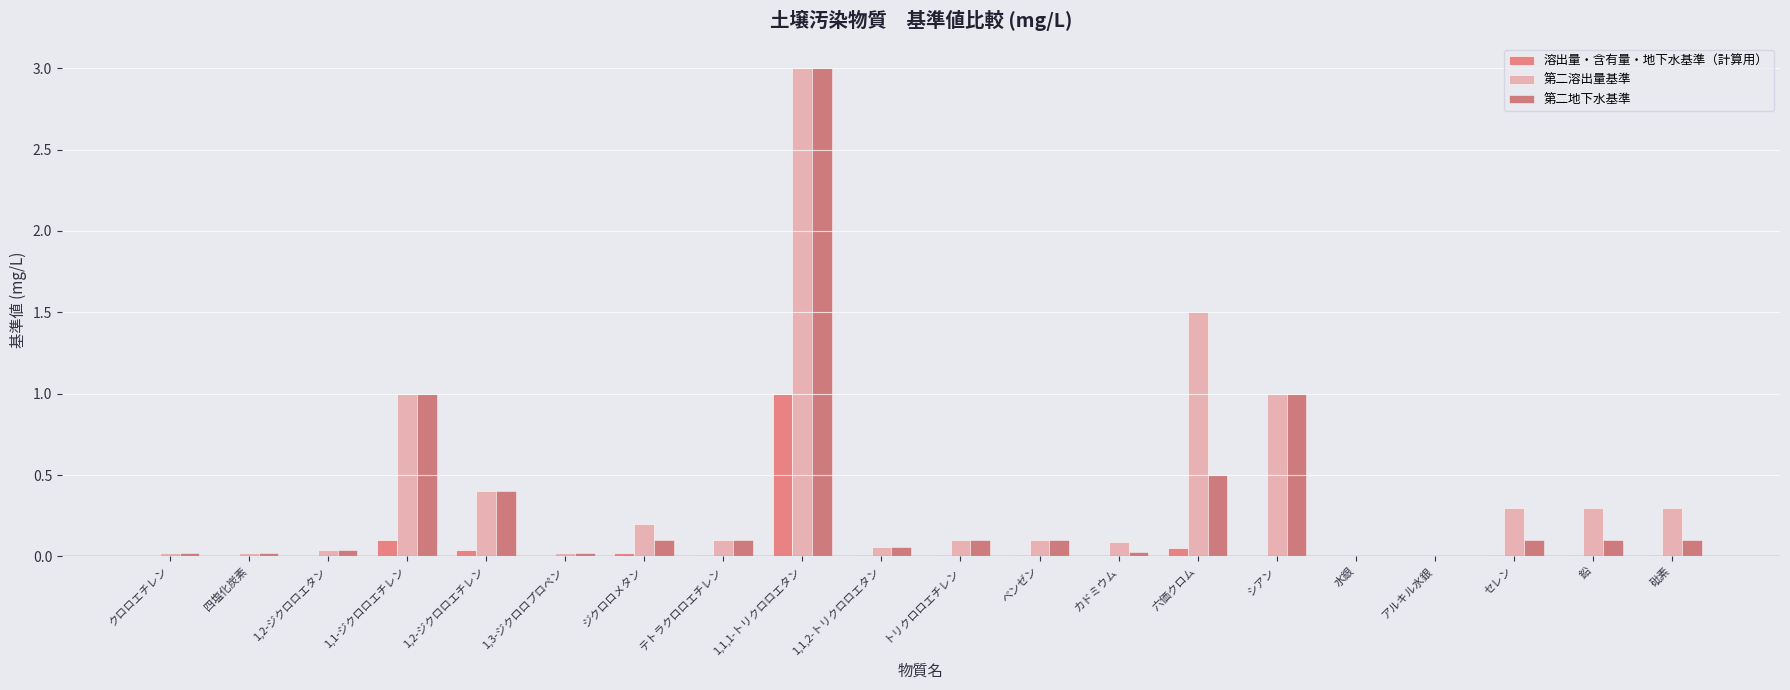

Does the chart contain stacked bars?

No